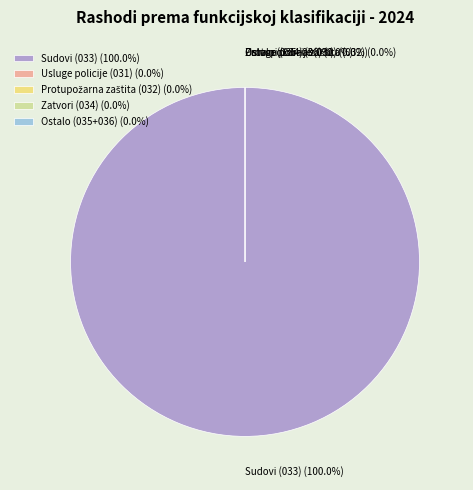

Does Ostali rashodi account for over 50% of the chart?

No